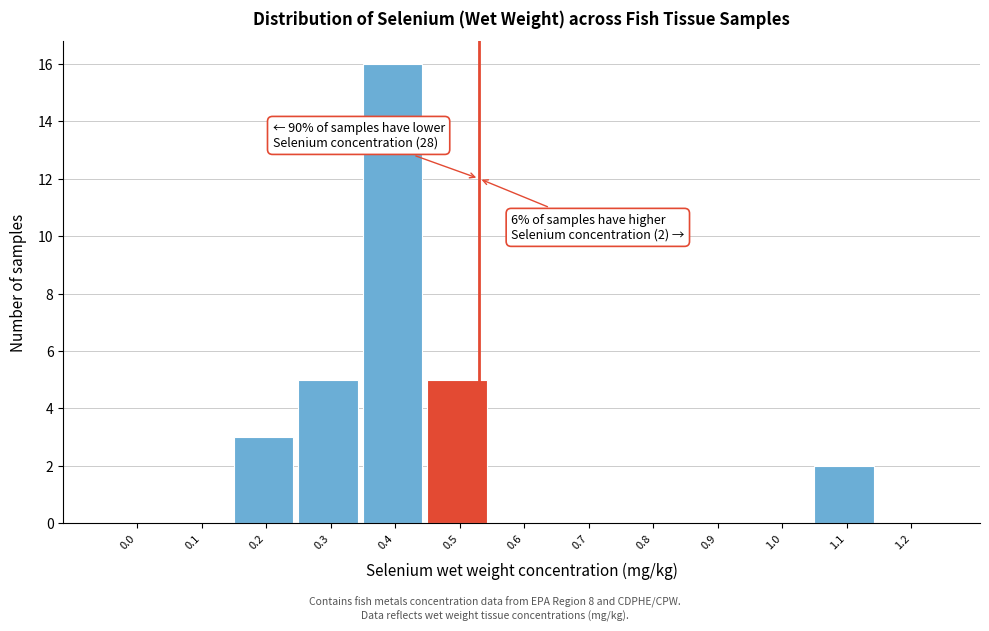

Reading left to right, what are all the values shown in this chart?

0.0=0	0.1=0	0.2=3	0.3=5	0.4=16	0.5=5	0.6=0	0.7=0	0.8=0	0.9=0	1.0=0	1.1=2	1.2=0